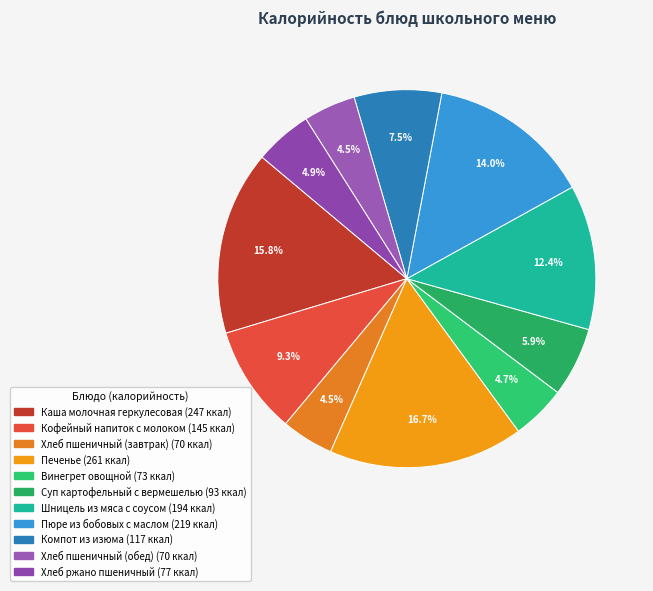

How many segments does this pie chart have?

11